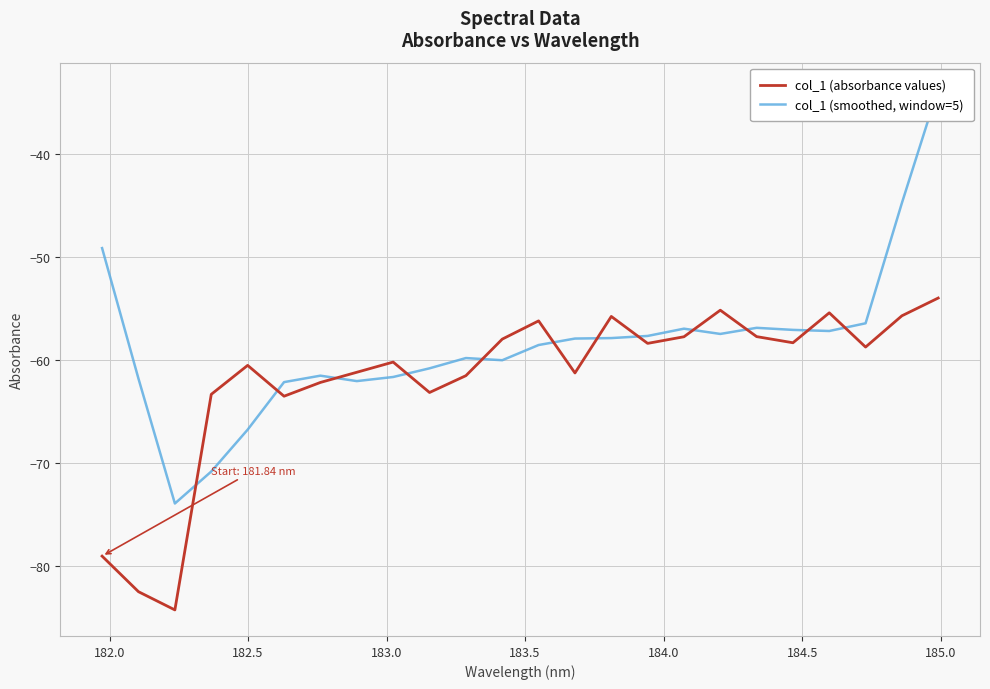

What is the highest value of the col_1 (absorbance values) series?

-54.0